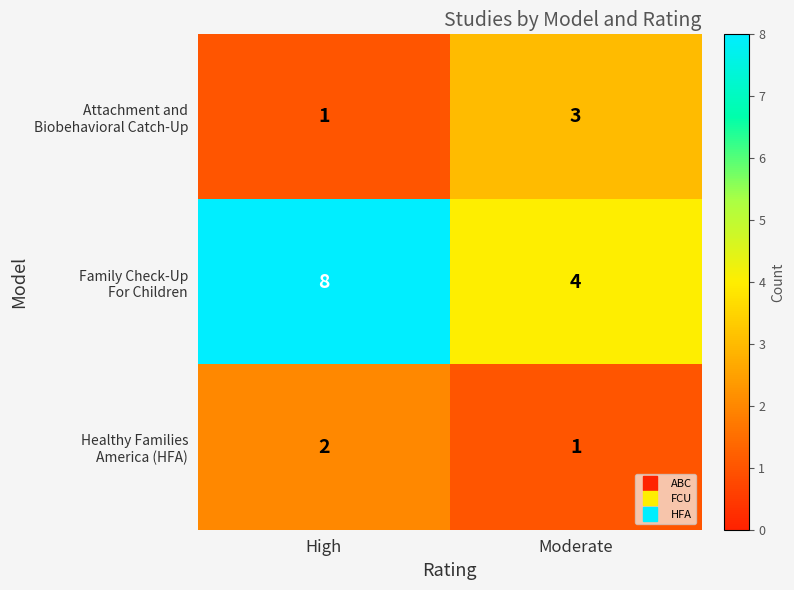

What is the total value across all series at Moderate?

8